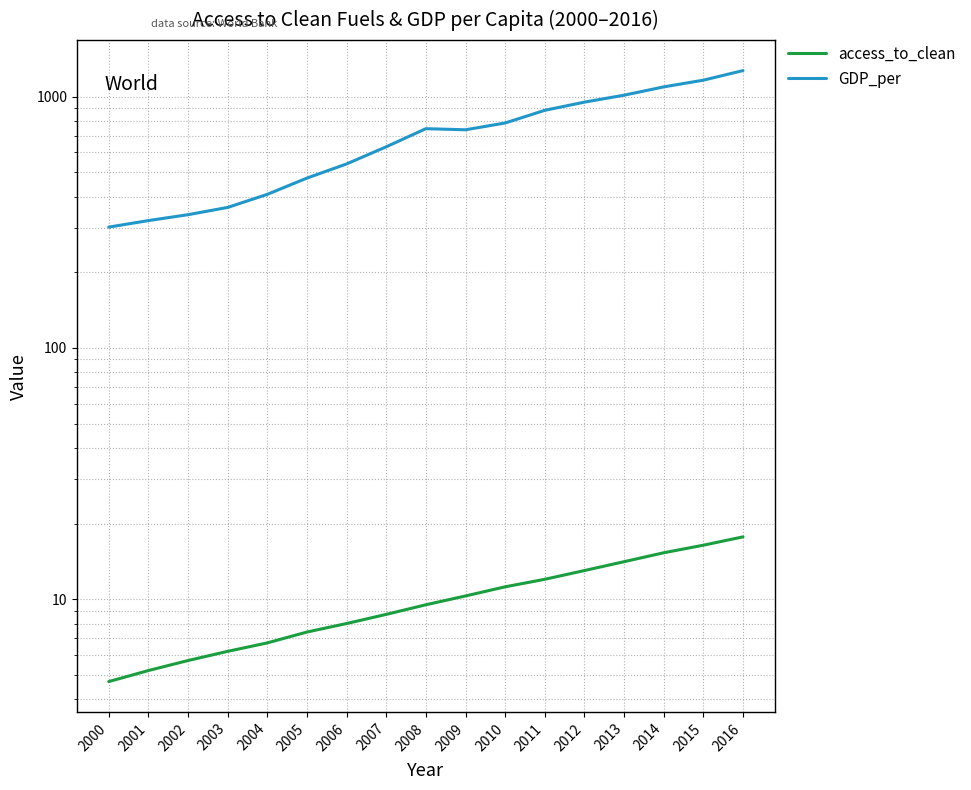

Does the chart display data point markers on the line(s)?

No